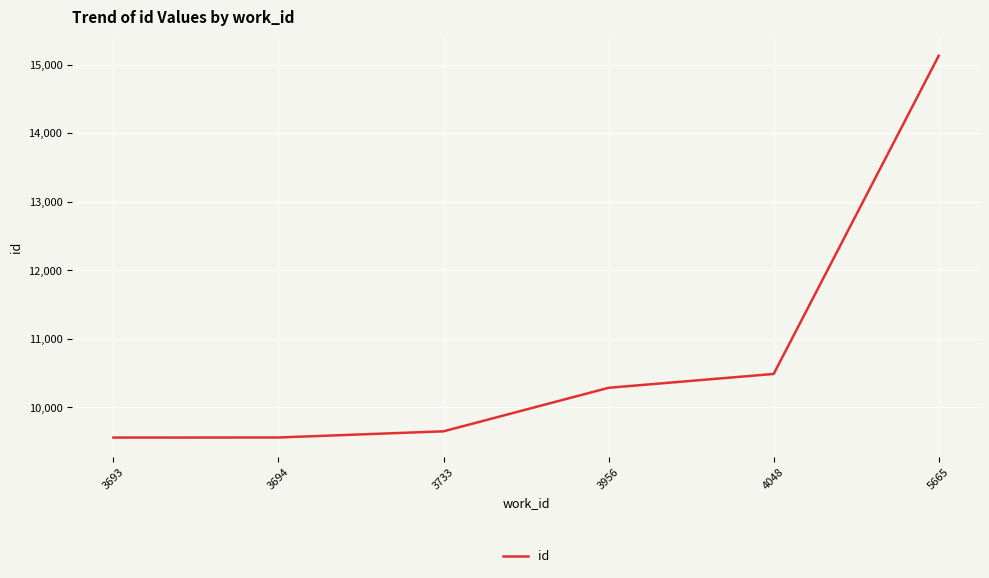

What is the ratio of the value at 3693 to the value at 4048?

0.9